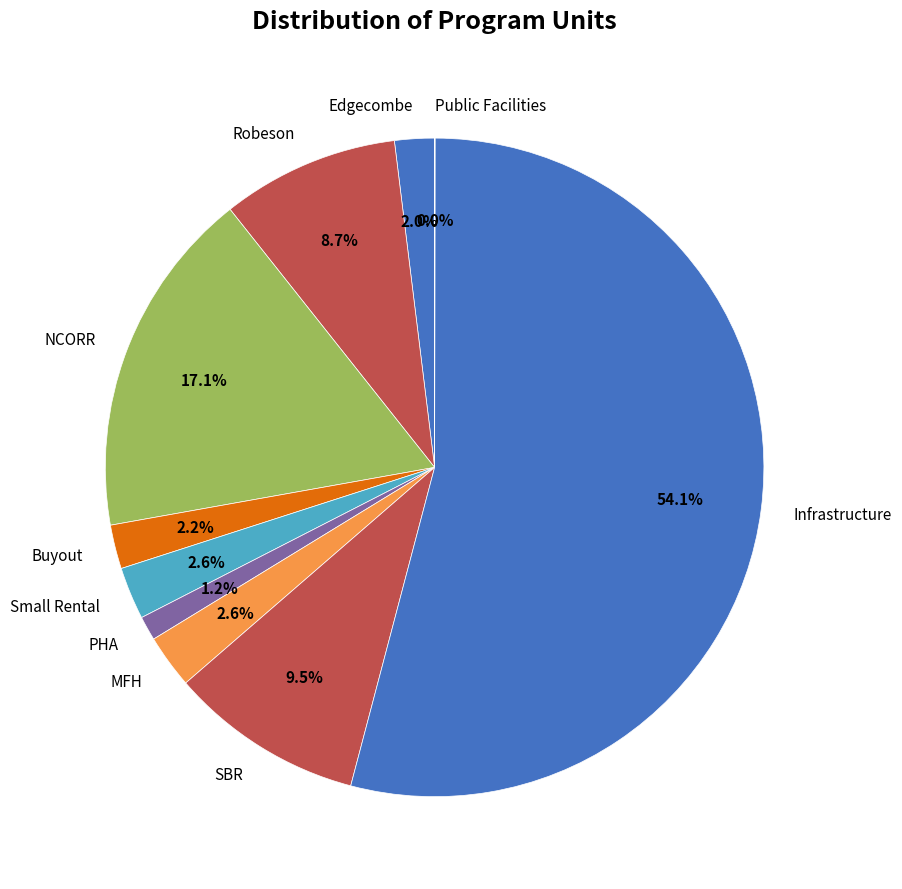

Is it true that Robeson is 9% of the pie?

True